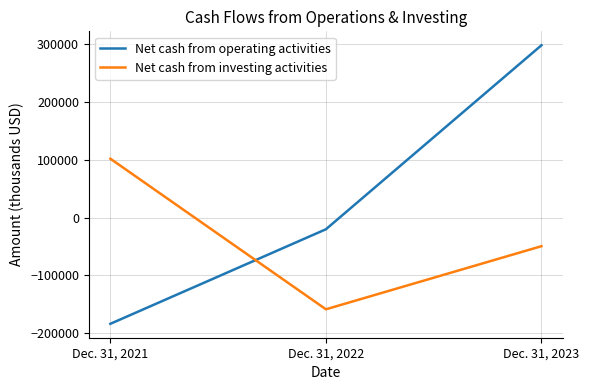

Between Dec. 31, 2021 and Dec. 31, 2022, which series saw the biggest shift?

Net cash from investing activities